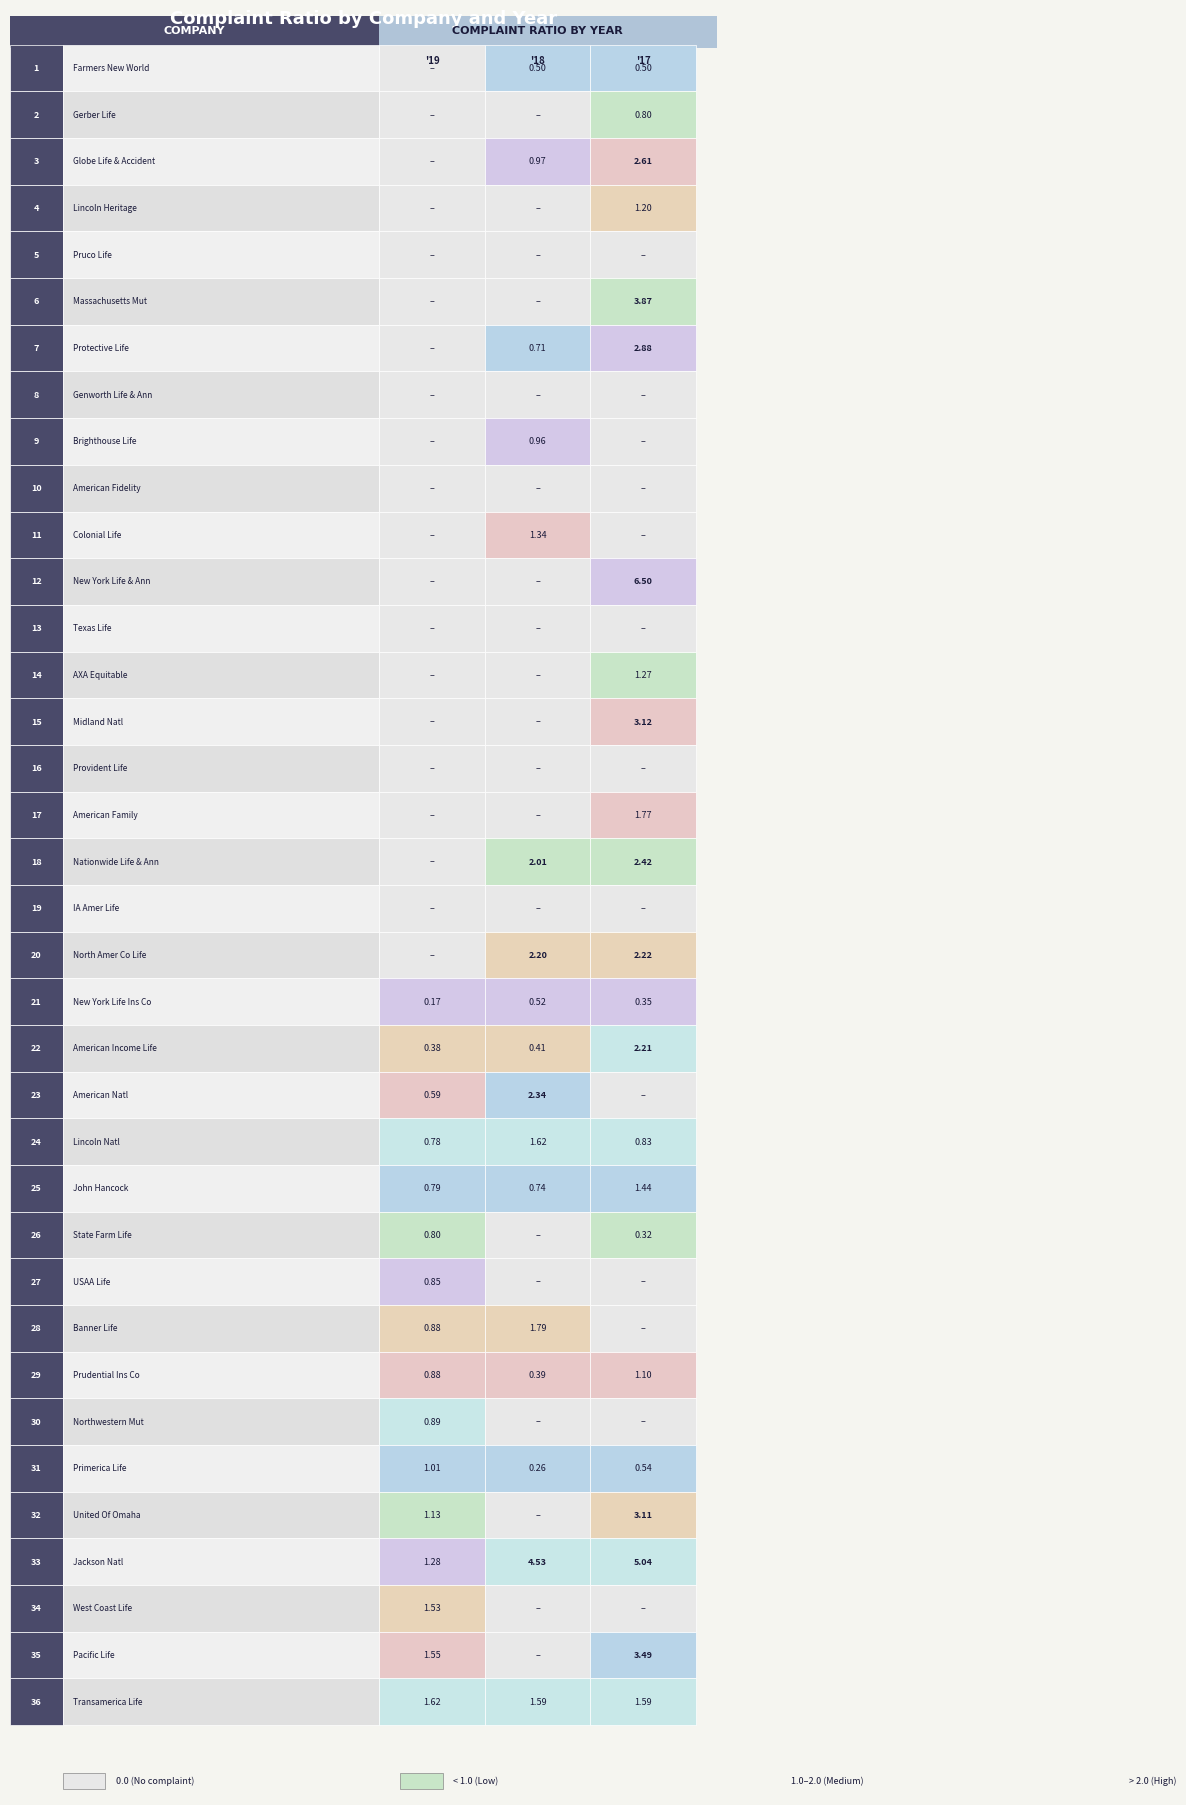

Reading right to left, list all the values displayed in this chart.

2019 Ratio: 35=1.6	34=1.6	33=1.5	32=1.3	31=1.1	30=1.0	29=0.9	28=0.9	27=0.9	26=0.9	25=0.8	24=0.8	23=0.8	22=0.6	21=0.4	20=0.2	19=0.0	18=0.0	17=0.0	16=0.0	15=0.0	14=0.0	13=0.0	12=0.0	11=0.0	10=0.0	9=0.0	8=0.0	7=0.0	6=0.0	5=0.0	4=0.0	3=0.0	2=0.0	1=0.0	0=0.0
2018 Ratio: 35=1.6	34=0.0	33=0.0	32=4.5	31=0.0	30=0.3	29=0.0	28=0.4	27=1.8	26=0.0	25=0.0	24=0.7	23=1.6	22=2.3	21=0.4	20=0.5	19=2.2	18=0.0	17=2.0	16=0.0	15=0.0	14=0.0	13=0.0	12=0.0	11=0.0	10=1.3	9=0.0	8=1.0	7=0.0	6=0.7	5=0.0	4=0.0	3=0.0	2=1.0	1=0.0	0=0.5
2017 Ratio: 35=1.6	34=3.5	33=0.0	32=5.0	31=3.1	30=0.5	29=0.0	28=1.1	27=0.0	26=0.0	25=0.3	24=1.4	23=0.8	22=0.0	21=2.2	20=0.4	19=2.2	18=0.0	17=2.4	16=1.8	15=0.0	14=3.1	13=1.3	12=0.0	11=6.5	10=0.0	9=0.0	8=0.0	7=0.0	6=2.9	5=3.9	4=0.0	3=1.2	2=2.6	1=0.8	0=0.5